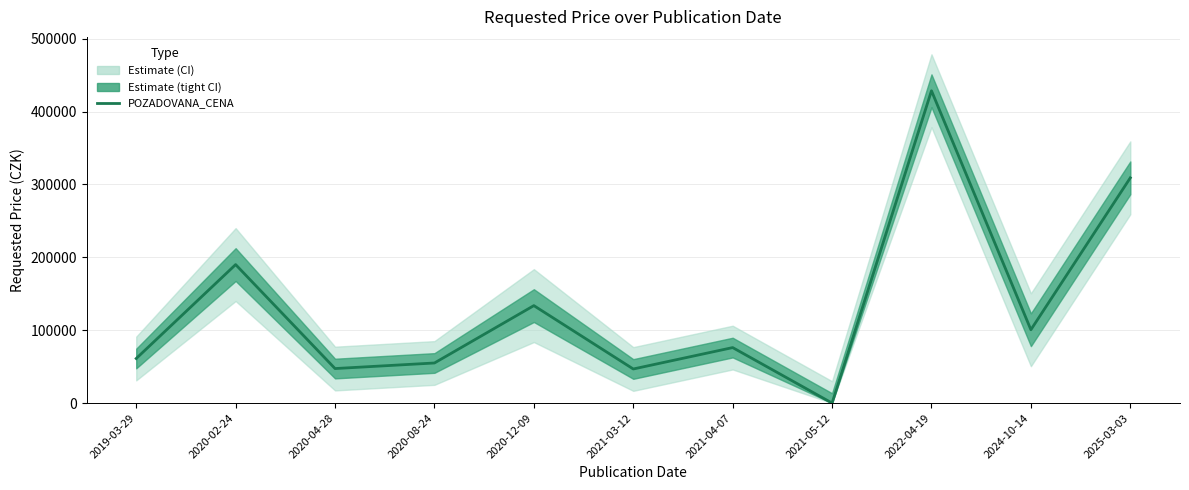

List the labels in order of value, smallest first.

2021-05-12, 2021-03-12, 2020-04-28, 2020-08-24, 2019-03-29, 2021-04-07, 2024-10-14, 2020-12-09, 2020-02-24, 2025-03-03, 2022-04-19